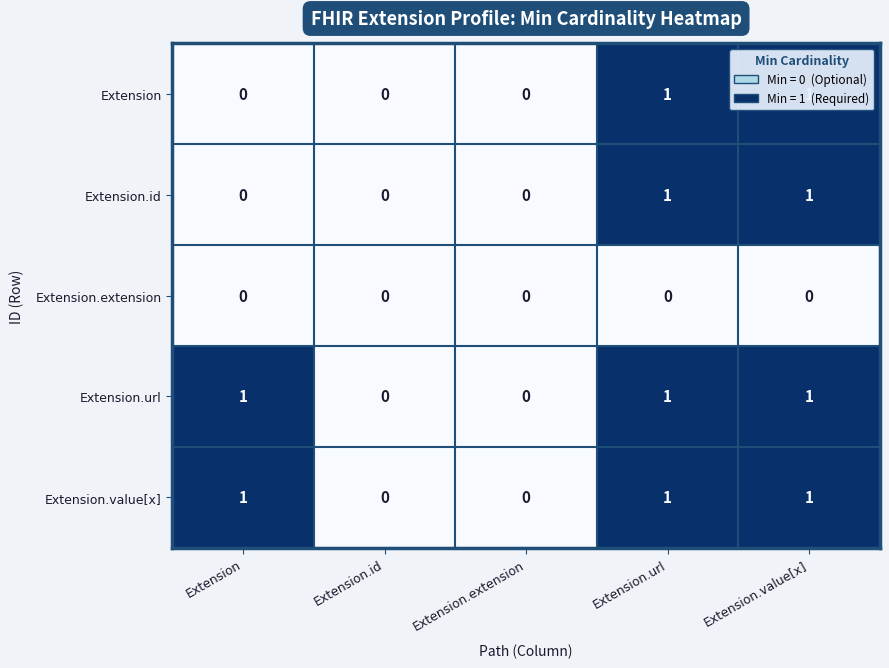

Count the Extension.value[x] values in the range 0 to 1.

5